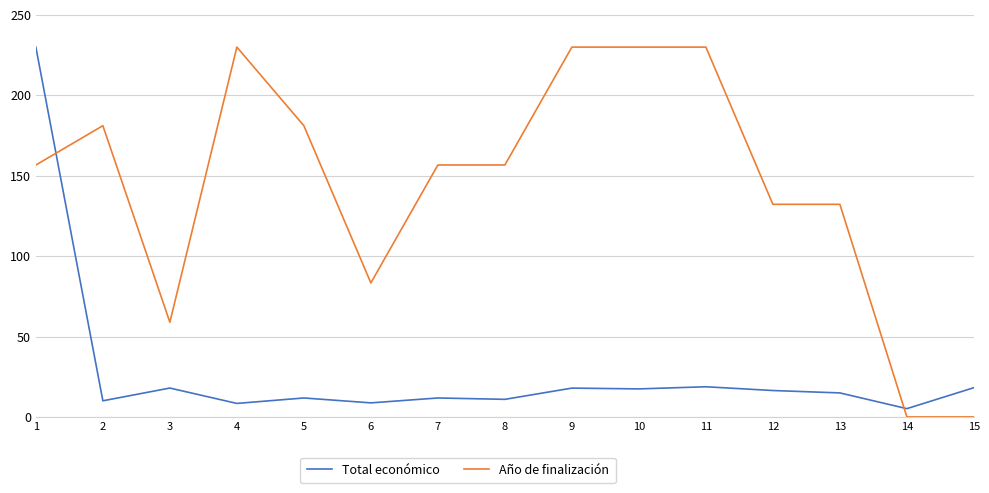

How many categories are shown in the chart?

15